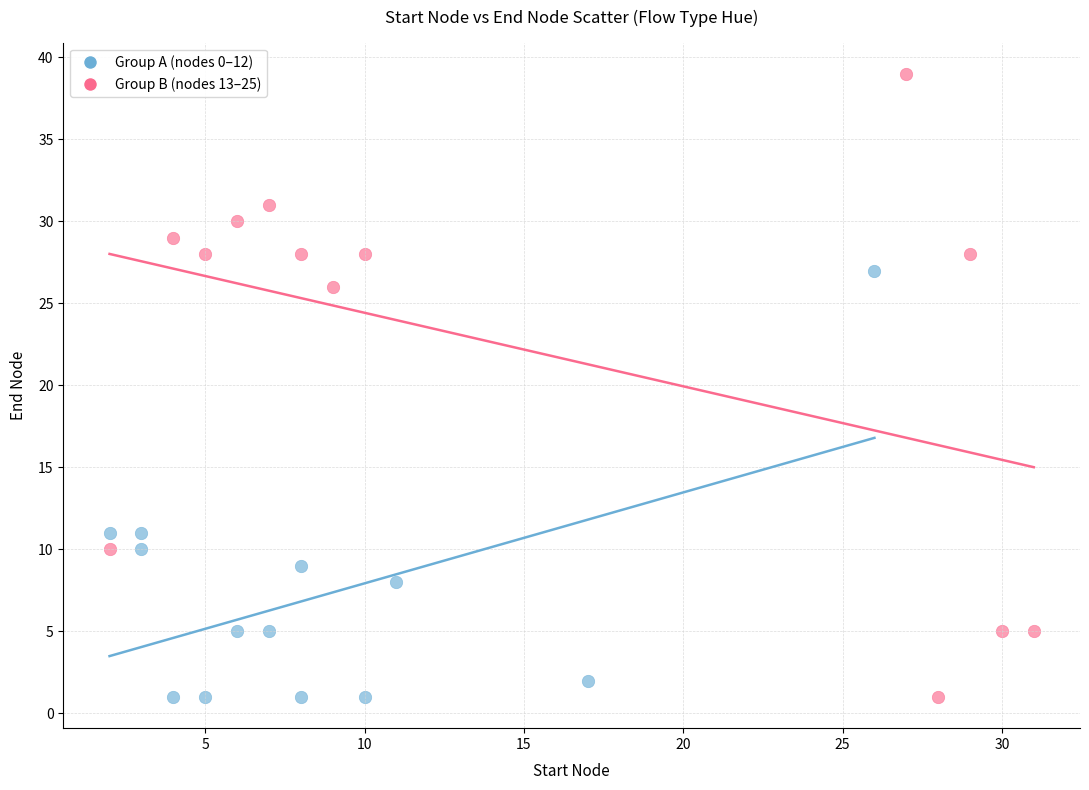

Which series contains the highest Y value?

Group B (nodes 13–25)